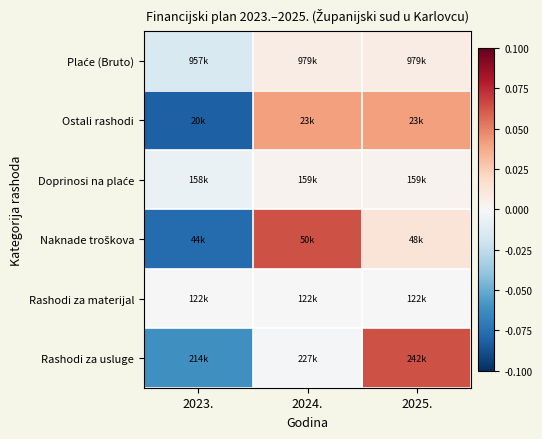

Between 2024. and 2025., which series saw the biggest shift?

Rashodi za usluge